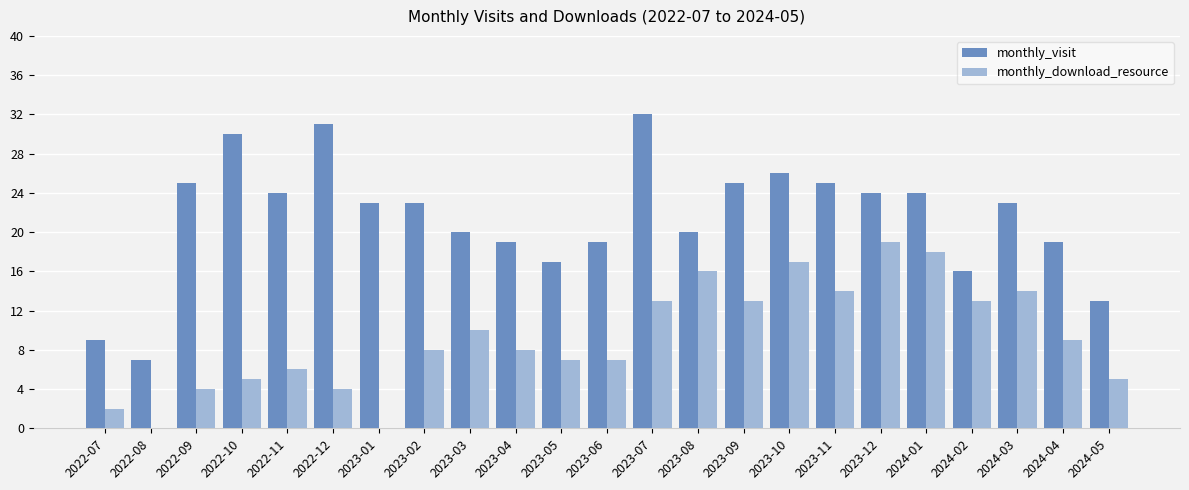

Which series has the largest total across all categories?

monthly_visit